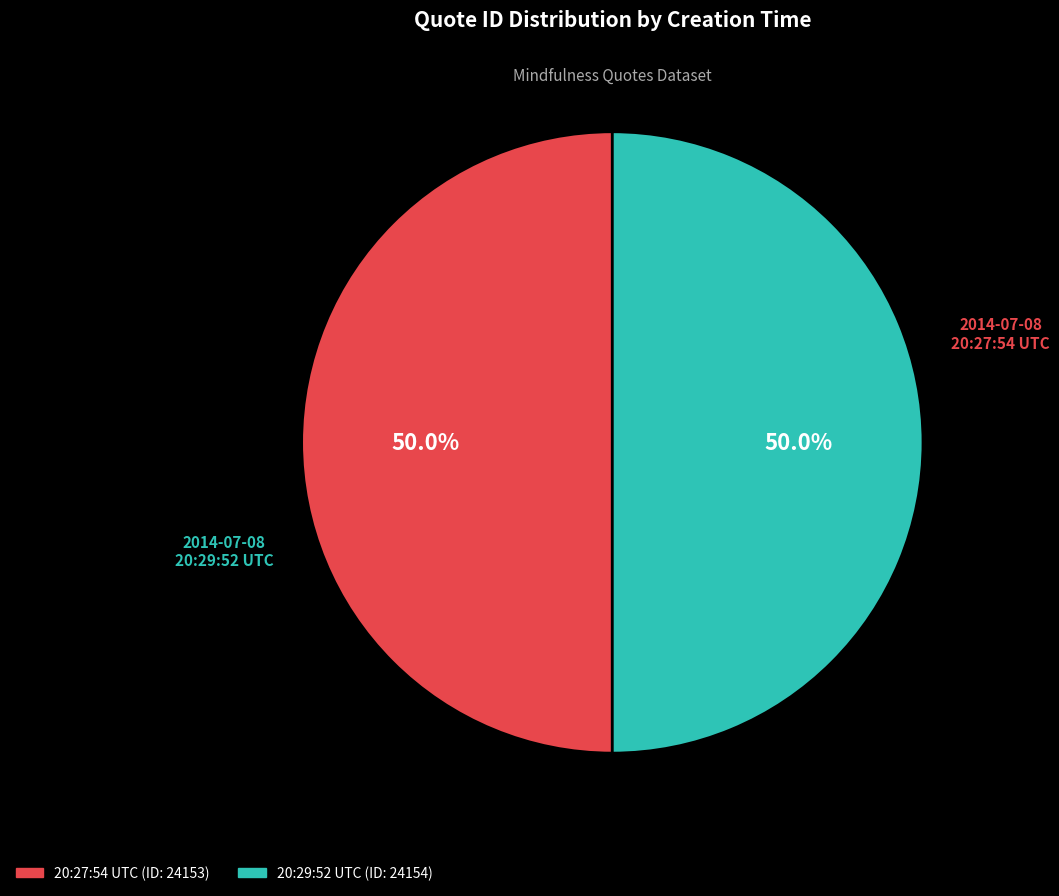

Count the number of slices in the pie.

2